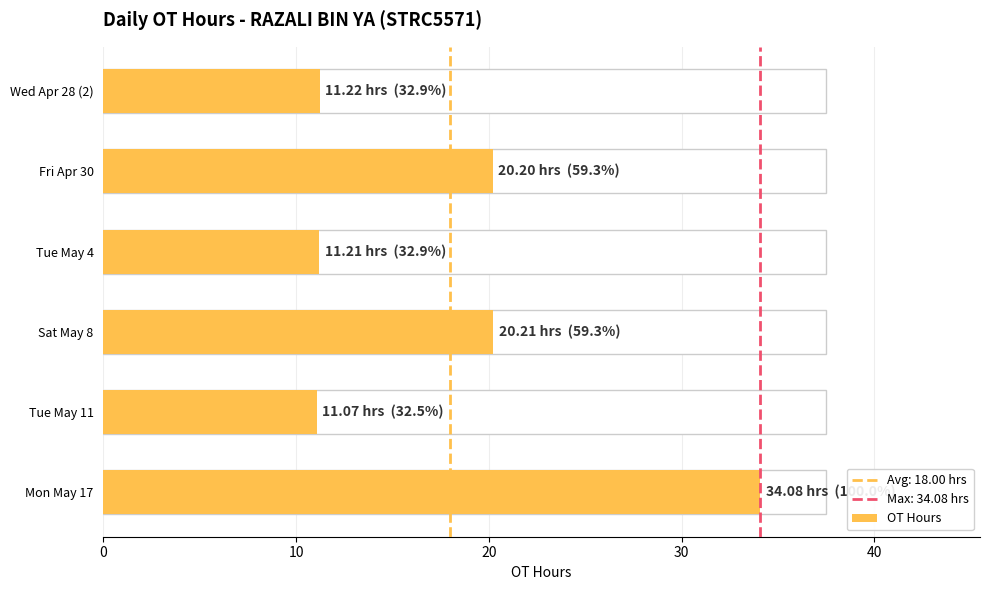

Reading right to left, transcribe all the data shown in this chart.

34.1	11.1	20.2	11.2	20.2	11.2